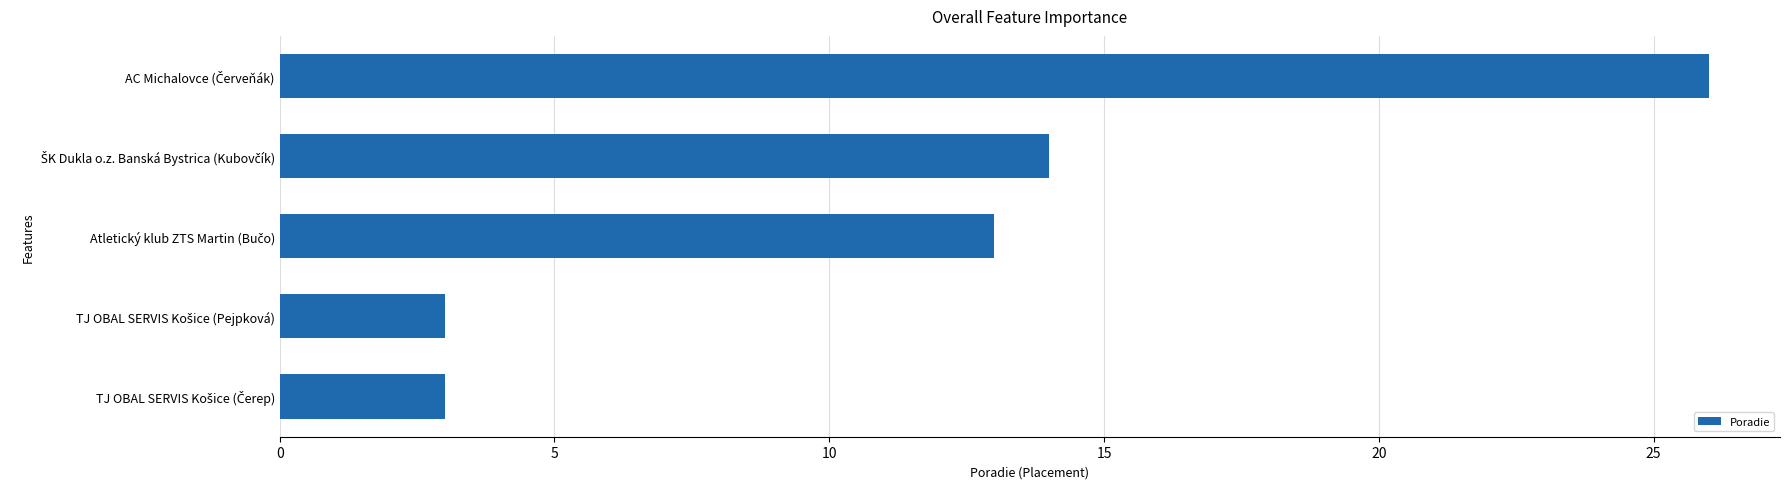

How many values are below 13?

2